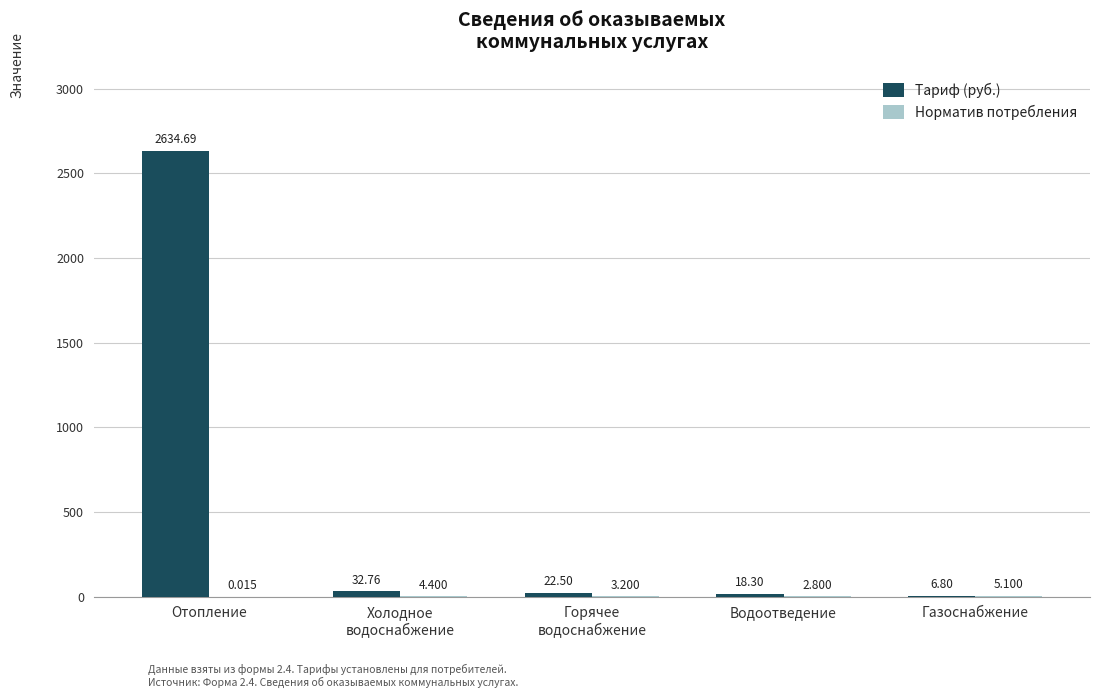

True or false: Тариф (руб.) has a value of 32.8 at Холодное
водоснабжение.

True